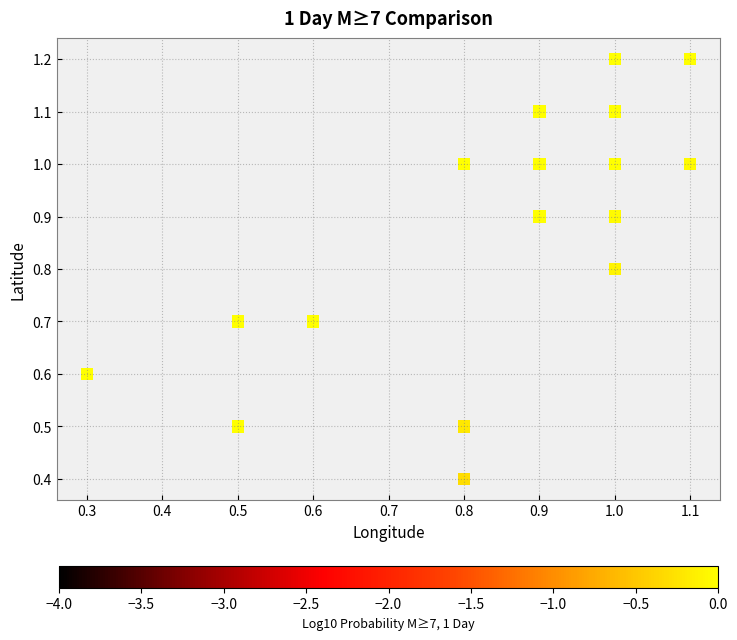

What Y value in the scatter plot is closest to 0?

0.4